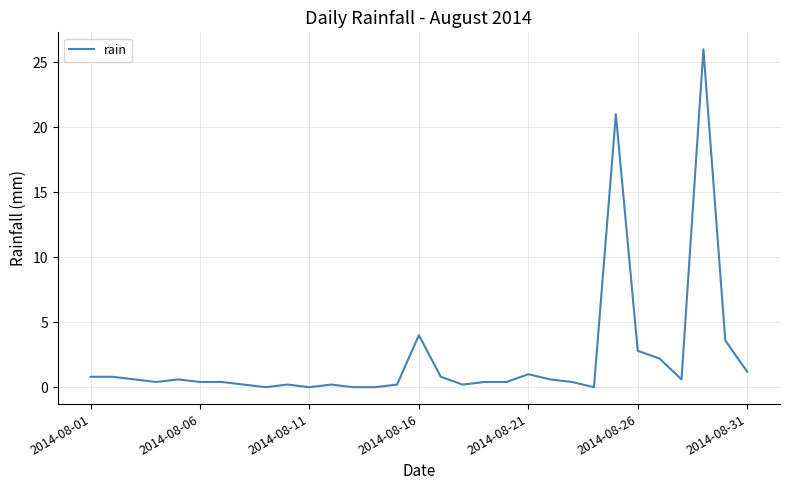

What is the greatest value displayed?

26.0